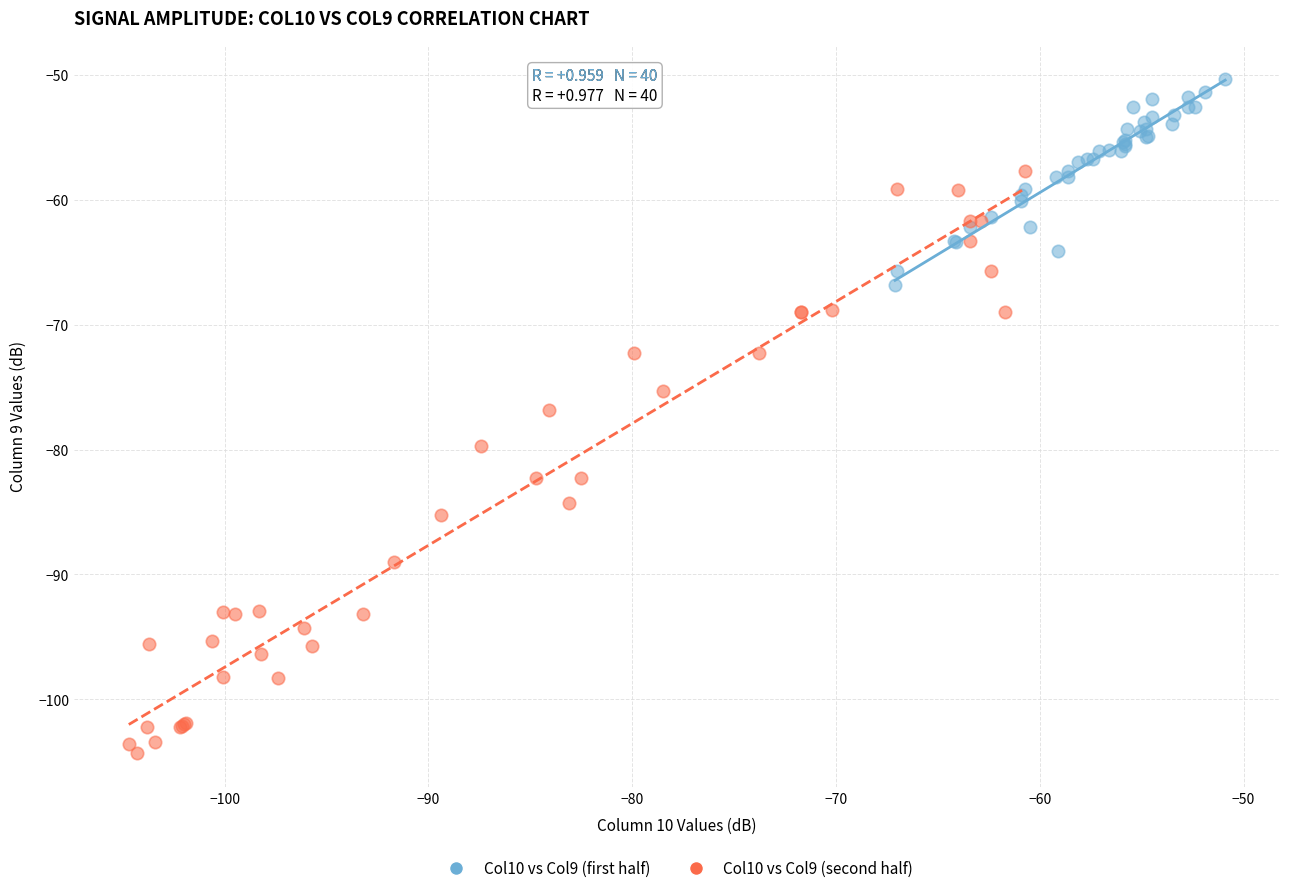

Which series contains the highest Y value?

Col10 vs Col9 (first half)